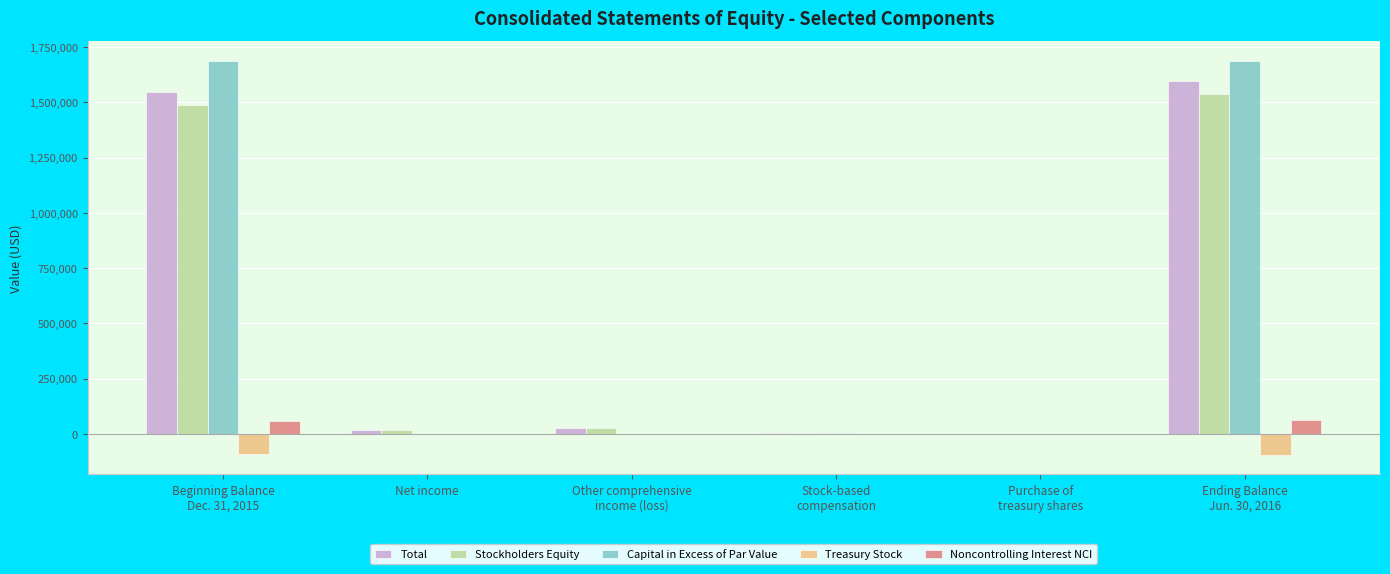

What is the total value across all series at Ending Balance
Jun. 30, 2016?

4788231